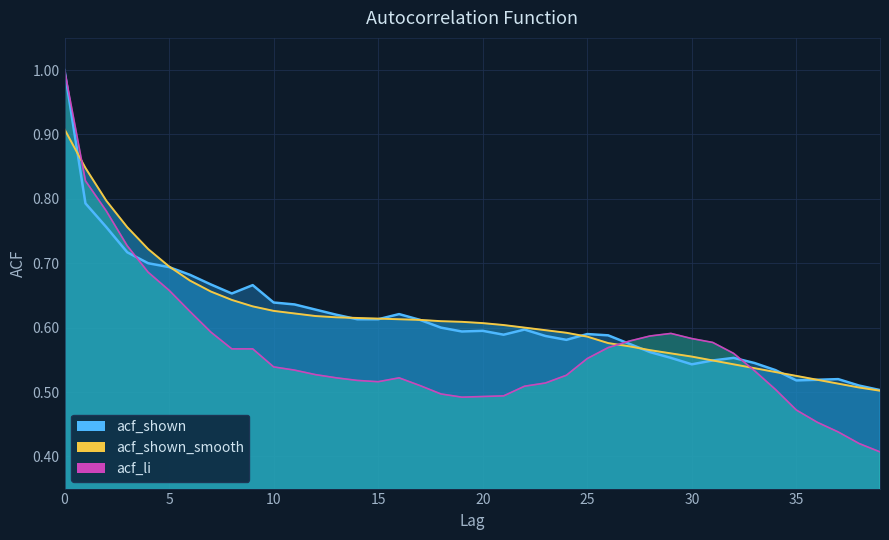

True or false: acf_shown has more than 2 points higher than both neighbors.

True